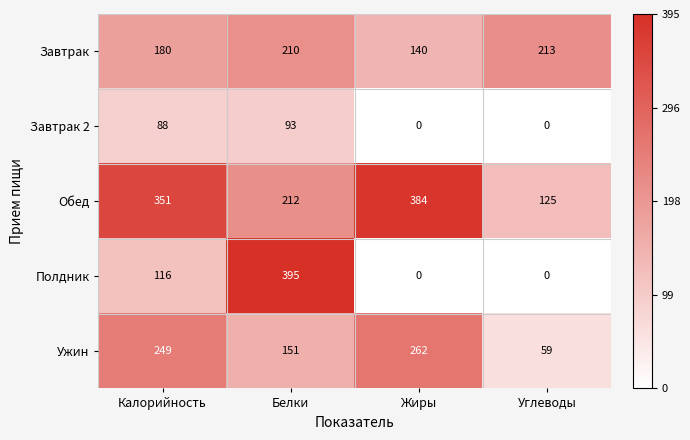

At how many categories does at least one series exceed 0?

4